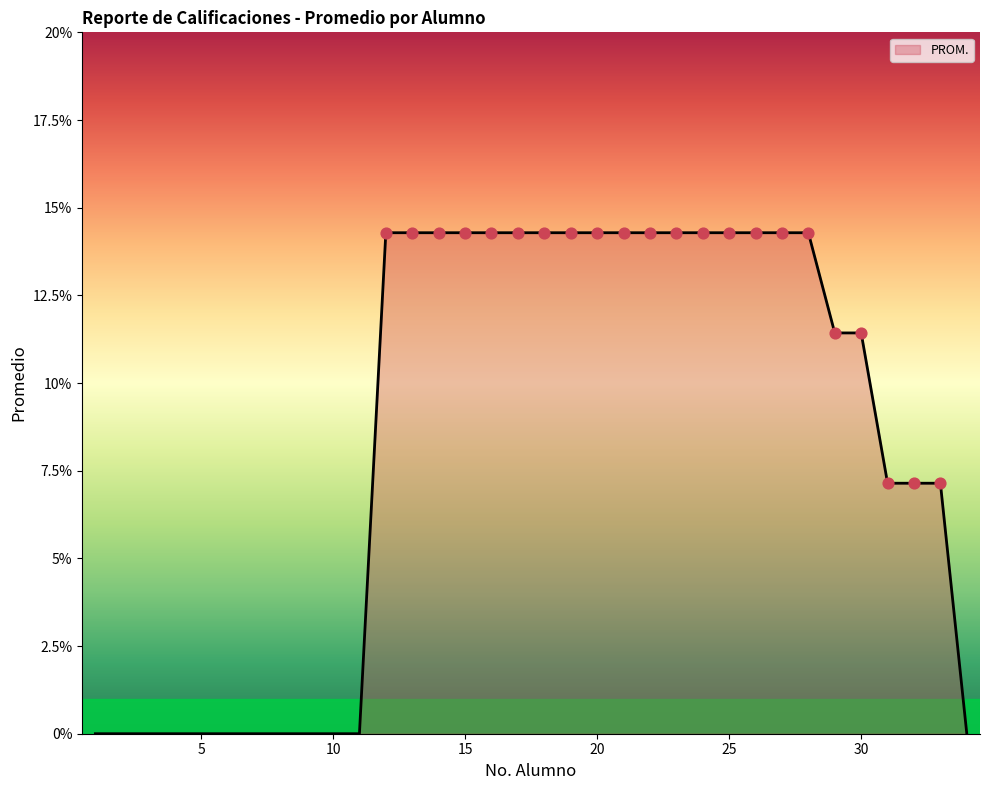

Does the chart have visible grid lines?

No